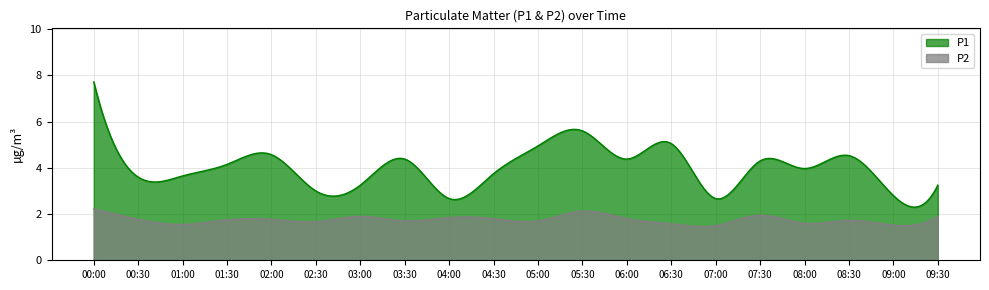

List the series in order of their overall mean, highest first.

P1, P2